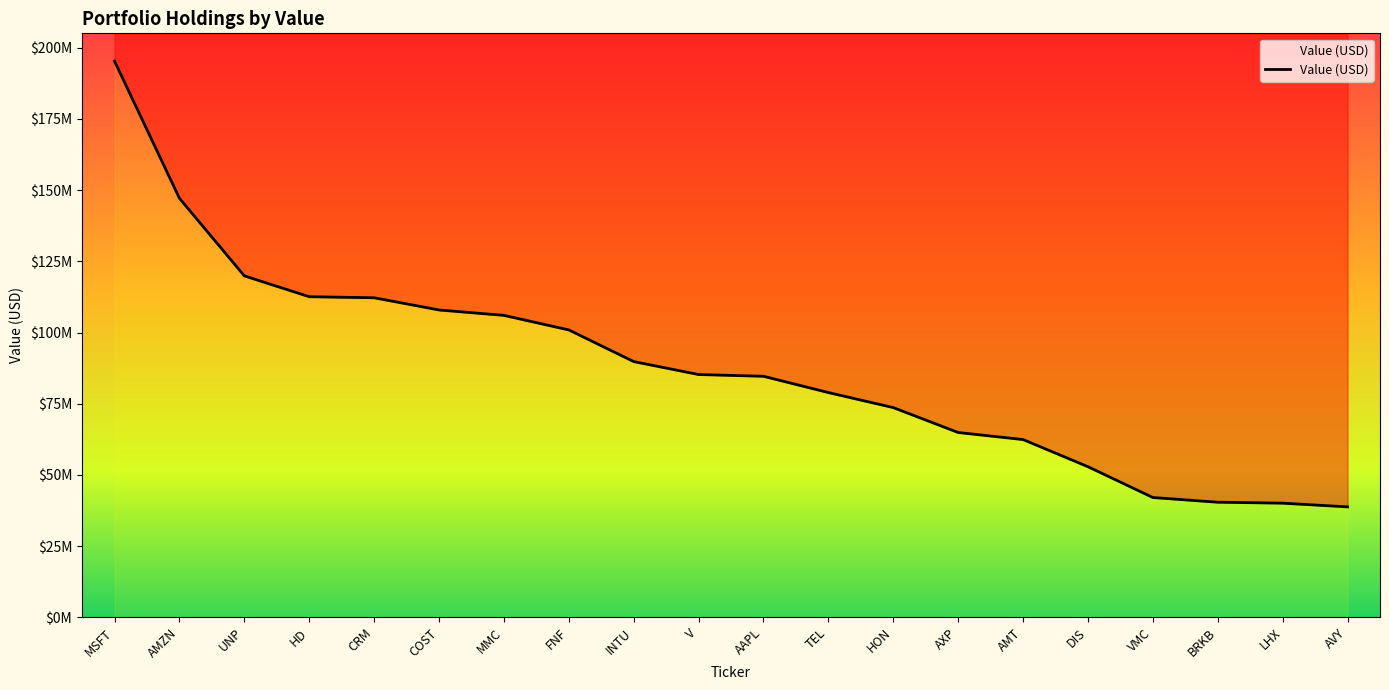

Rank the categories by value from lowest to highest.

AVY, LHX, BRKB, VMC, DIS, AMT, AXP, HON, TEL, AAPL, V, INTU, FNF, MMC, COST, CRM, HD, UNP, AMZN, MSFT